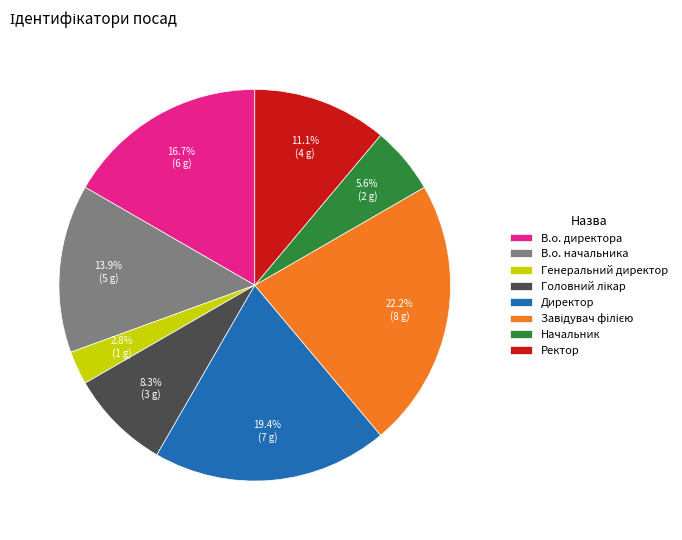

Does any single category account for the majority?

No